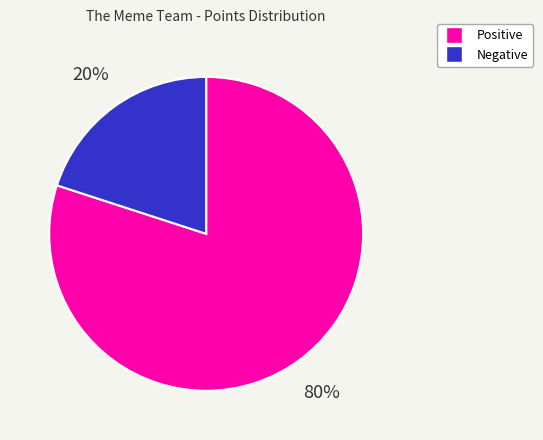

Is there a majority slice in this chart?

Yes